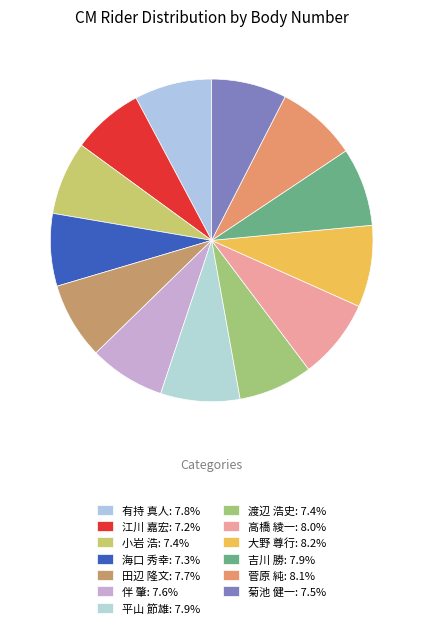

Count the number of slices in the pie.

13